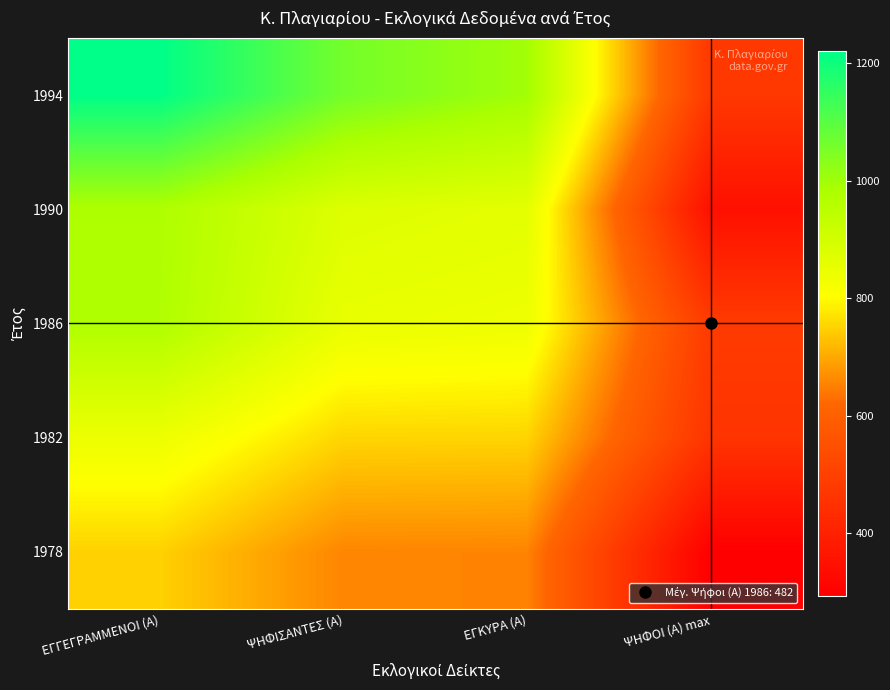

At which category is the sum across all series the highest?

ΕΓΓΕΓΡΑΜΜΕΝΟΙ (Α)